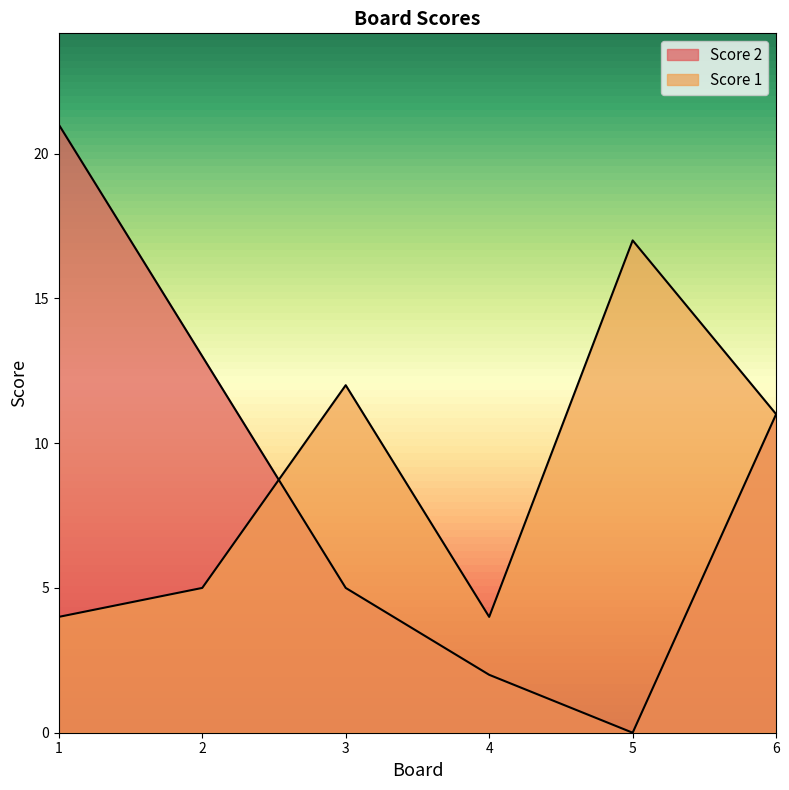

What is the value of the Score 1 point at the 5th from the left?

17